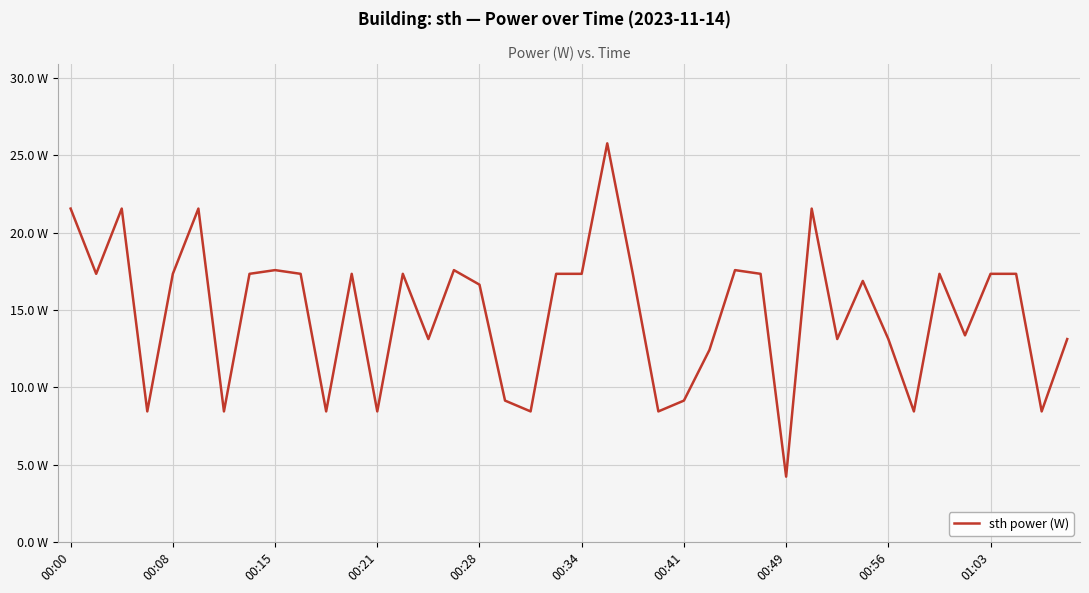

How many interior local valleys (lower than both neighbors) does the data have?

13